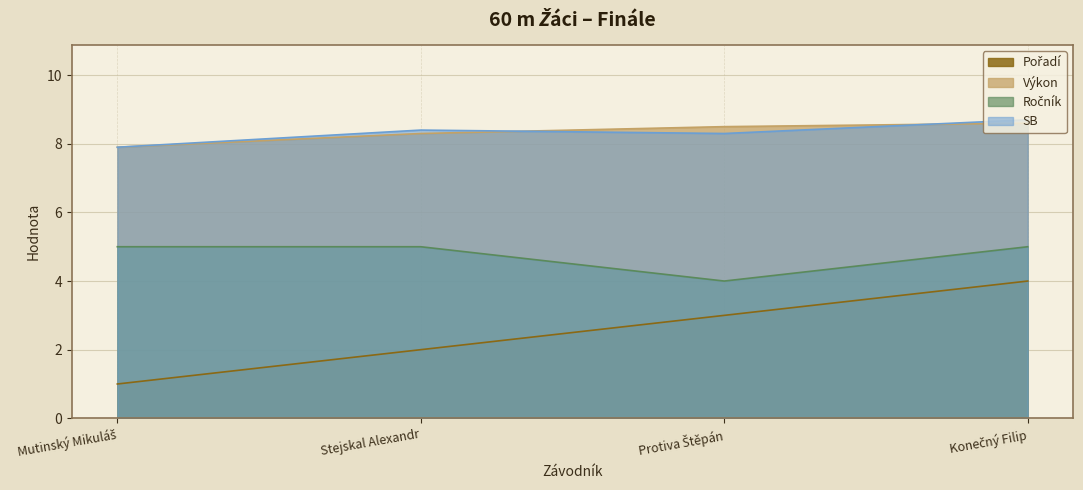

At which category does the chart reach its minimum across all series?

Mutinský Mikuláš